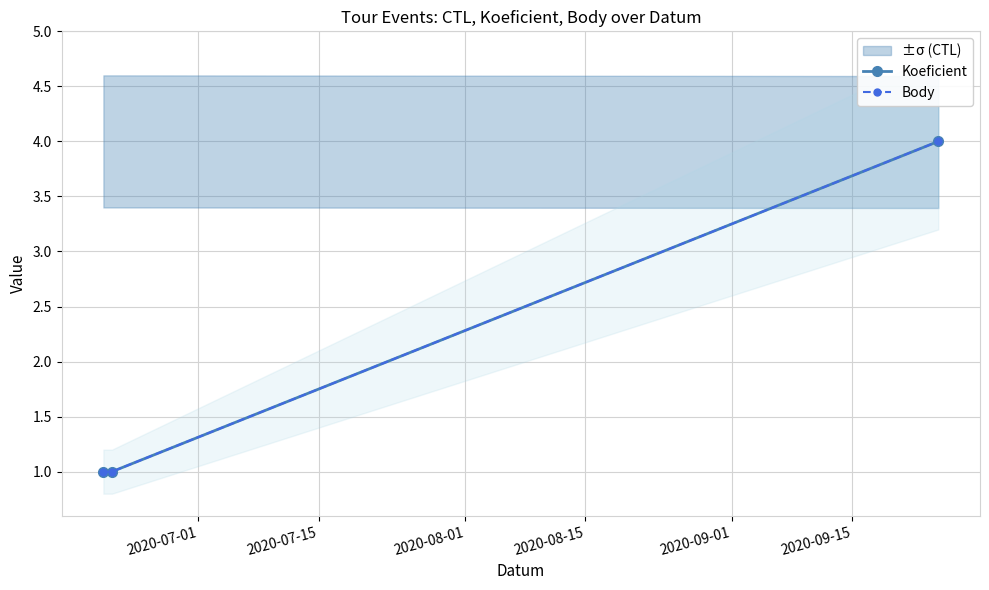

Does the chart display data point markers on the line(s)?

Yes